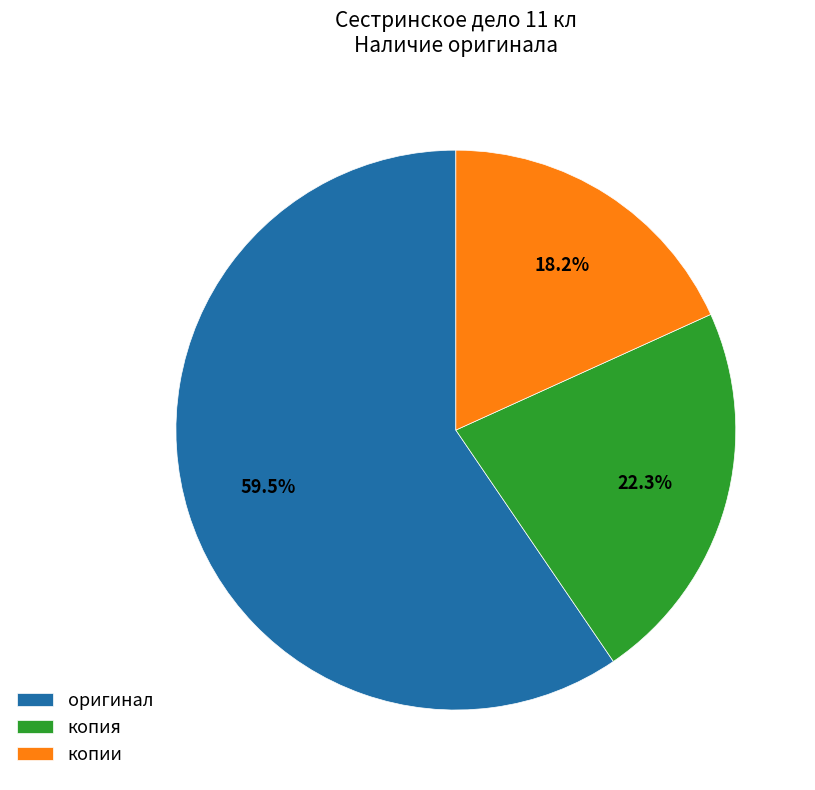

What is the total percentage of копии and копия?

40.5%